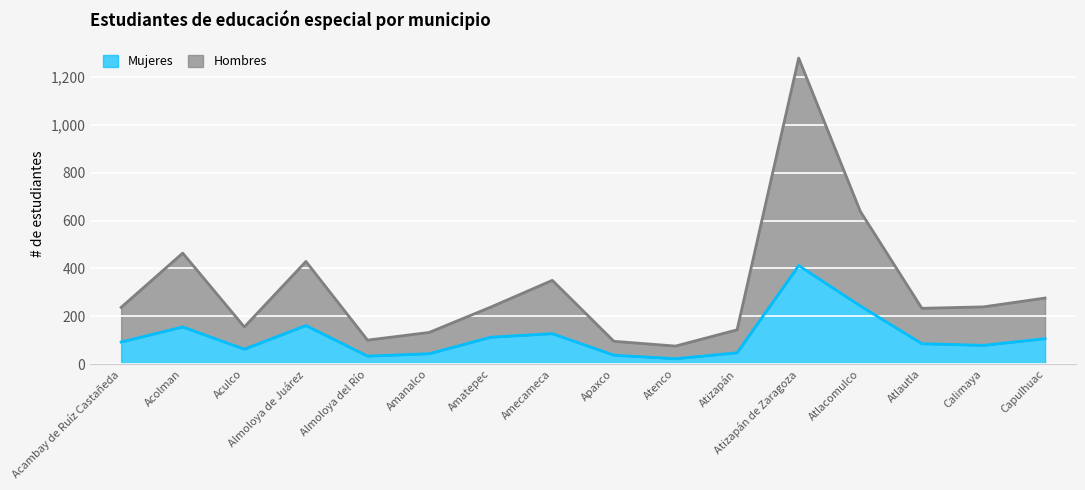

What is the value of the Hombres point at the 12th from the left?

1280